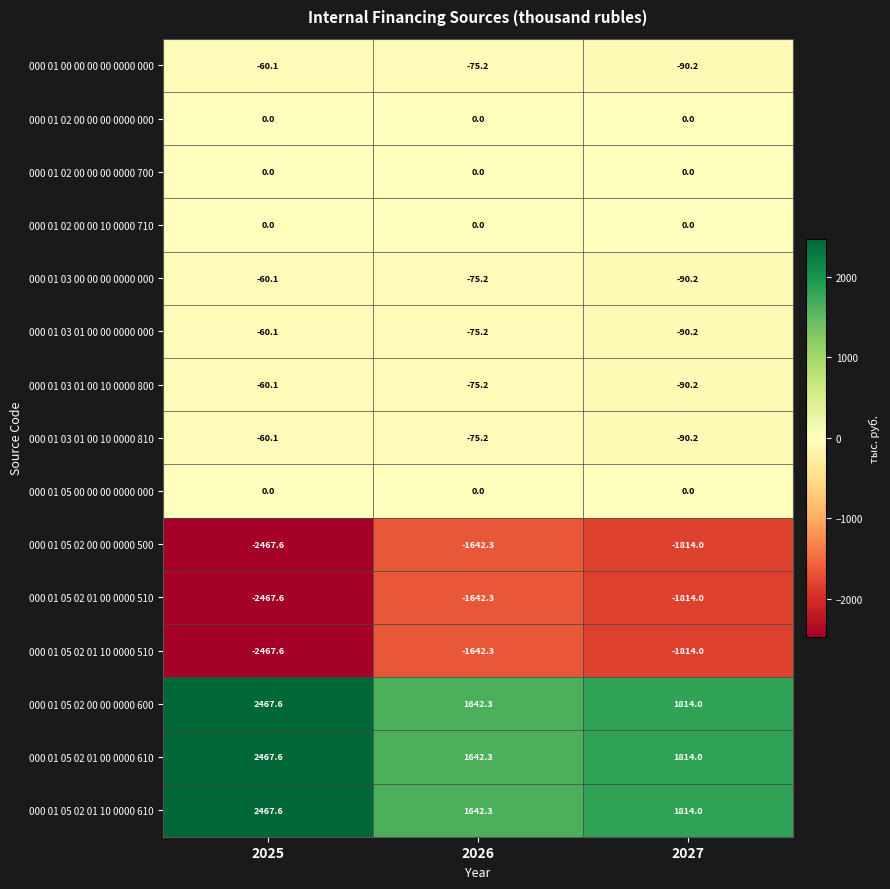

At which category is the sum across all series the highest?

2025